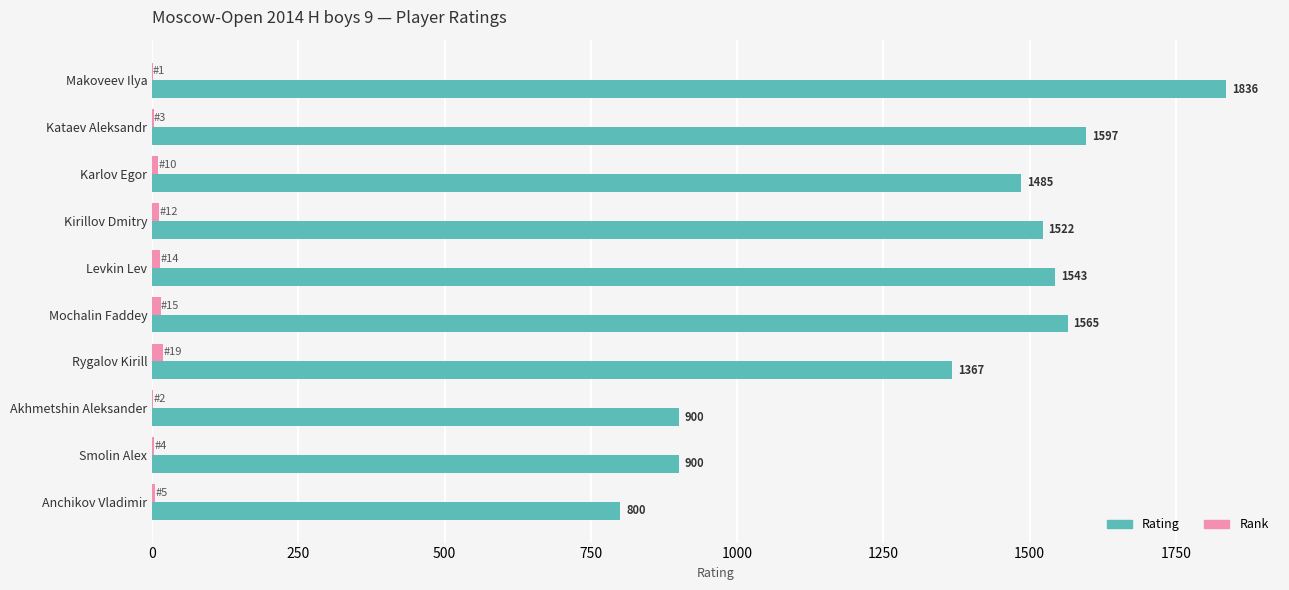

Count the number of categories in the chart.

10